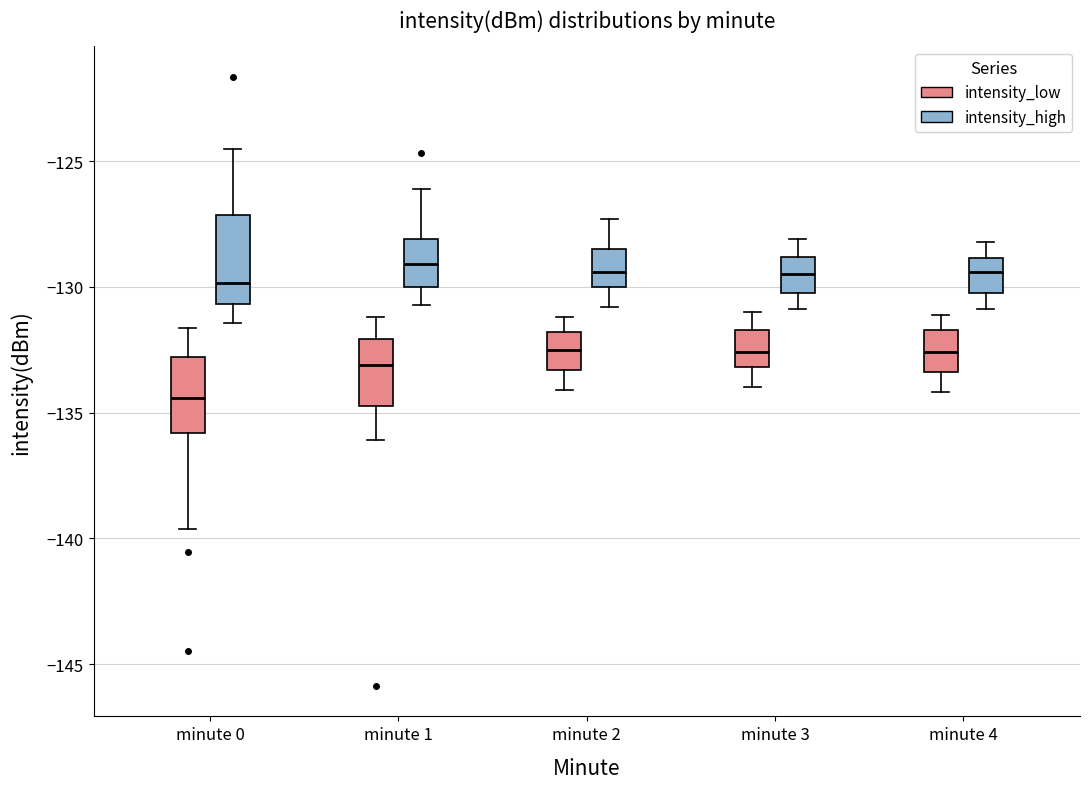

Which box is the tallest, from its lower edge to its upper edge?

minute 0 (intensity_high)